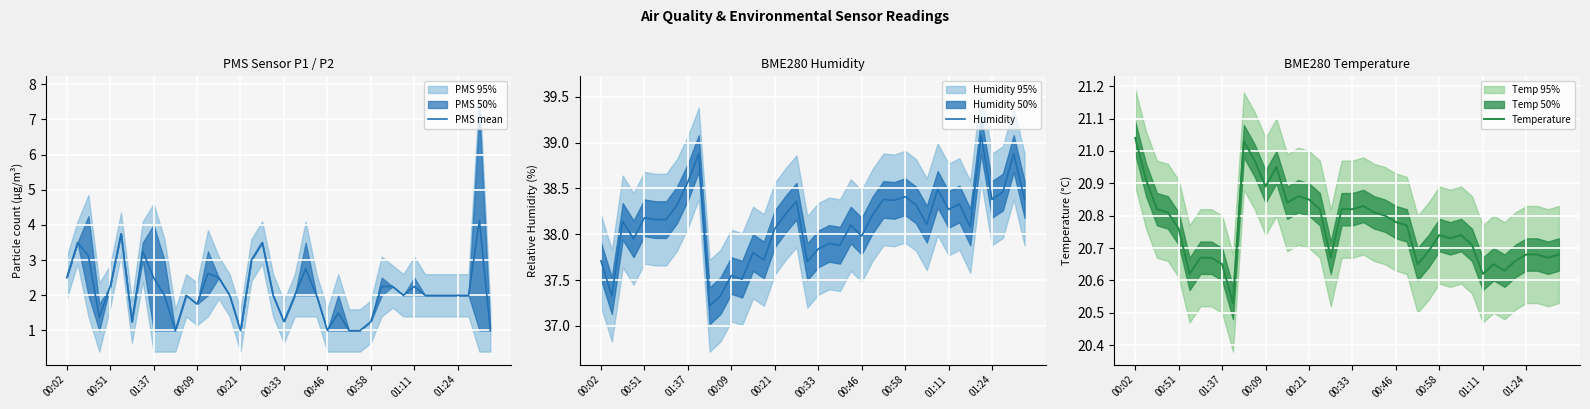

True or false: PMS mean has more than 2 points higher than both neighbors.

True